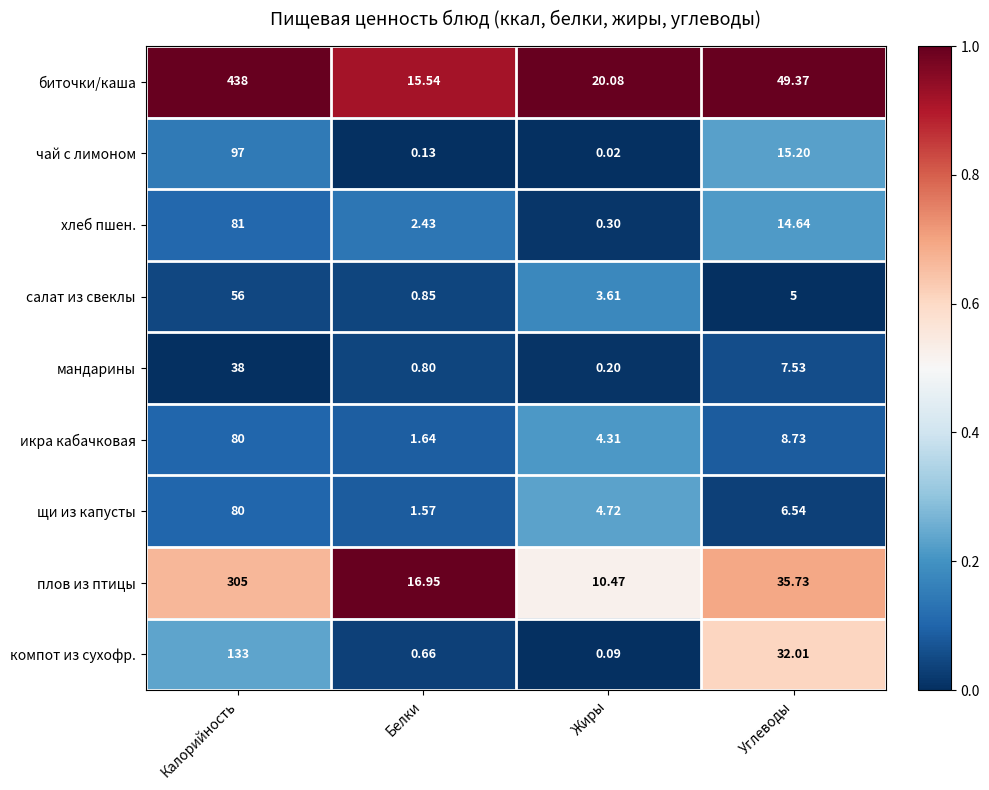

What is the spread (max minus min) of values at Углеводы?

44.4